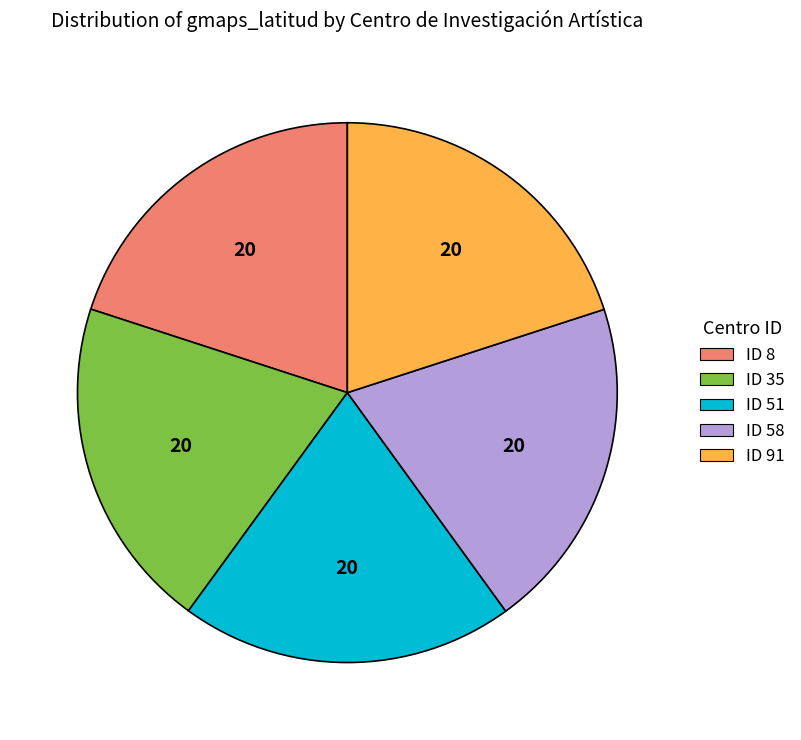

Does ID 58 represent more than half of the total?

No